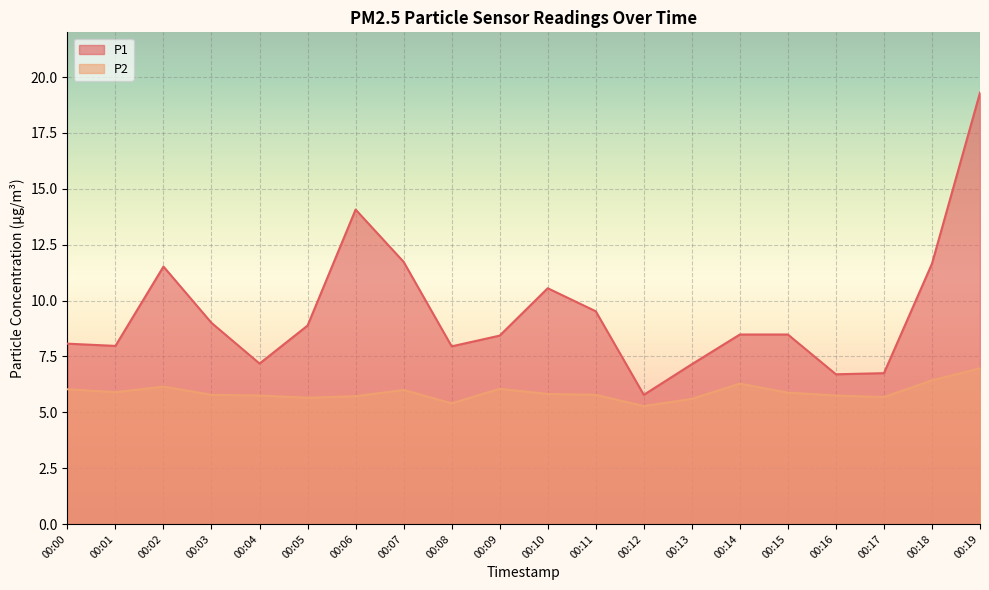

True or false: P1 and P2 cross at least once.

False